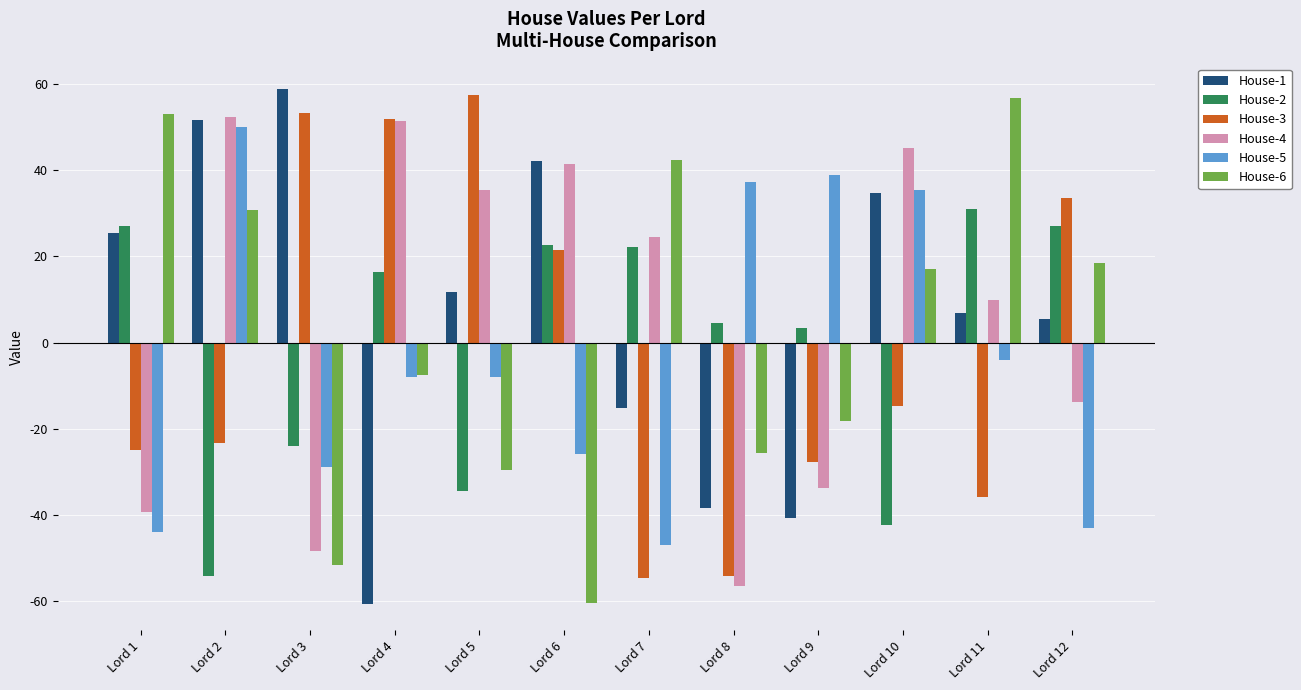

How many groups of bars are there?

12